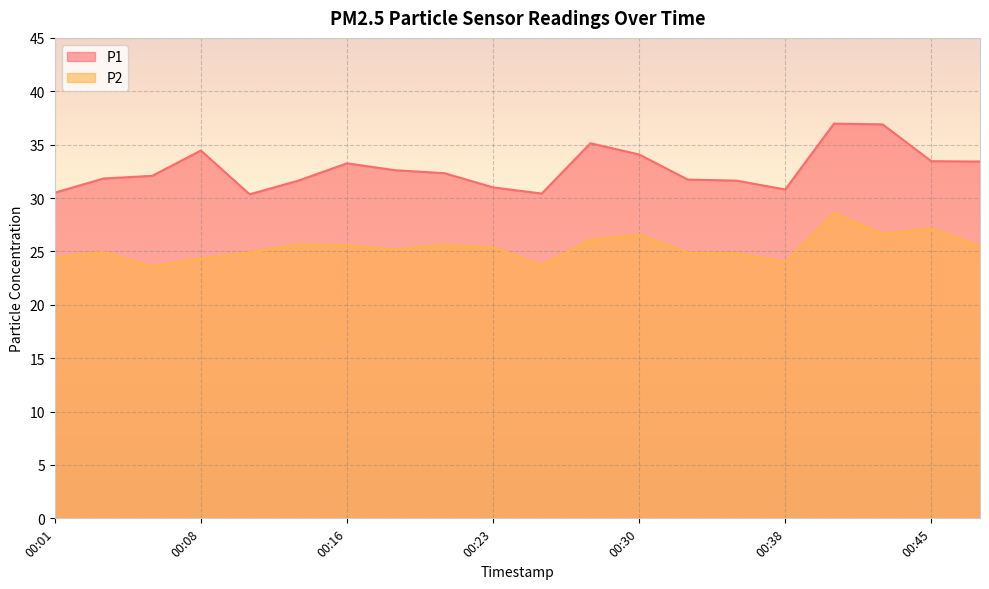

How many data points does each series have?

20